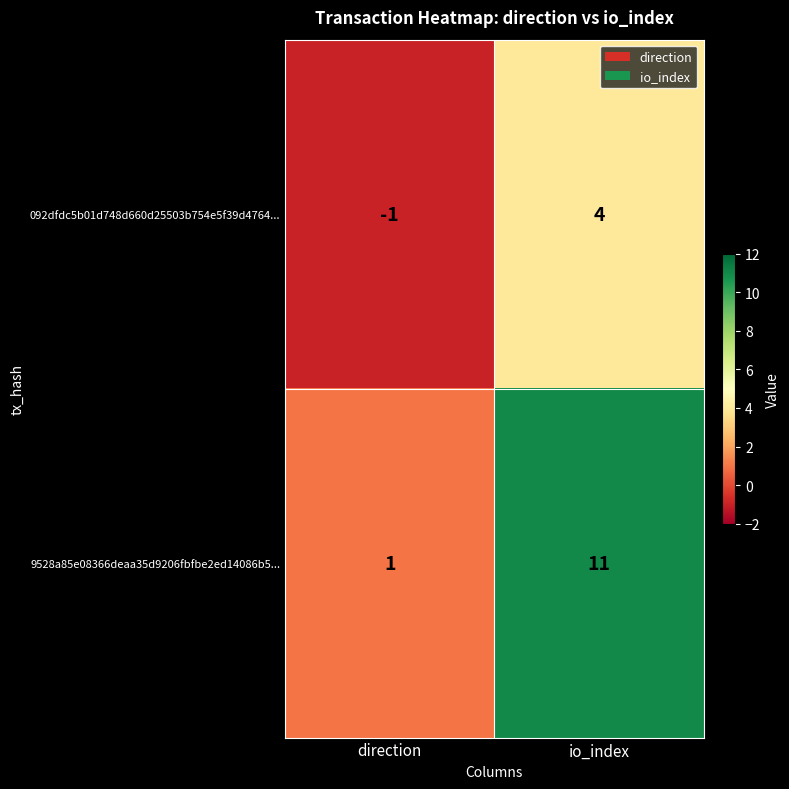

Reading left to right, extract all data points from this chart.

092dfdc5b01d748d660d25503b754e5f39d4764...: -1	4
9528a85e08366deaa35d9206fbfbe2ed14086b5...: 1	11